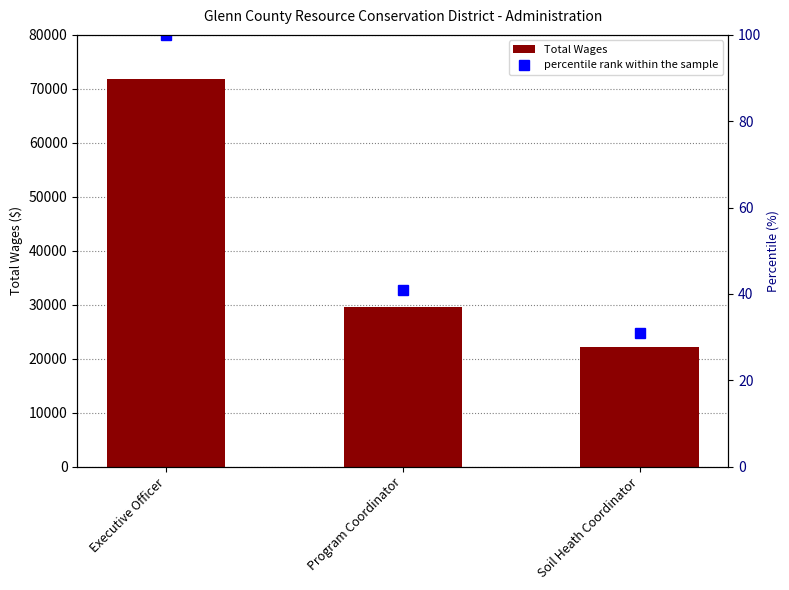

What is the sum of the Total Wages values at Program Coordinator and Soil Heath Coordinator?

51621